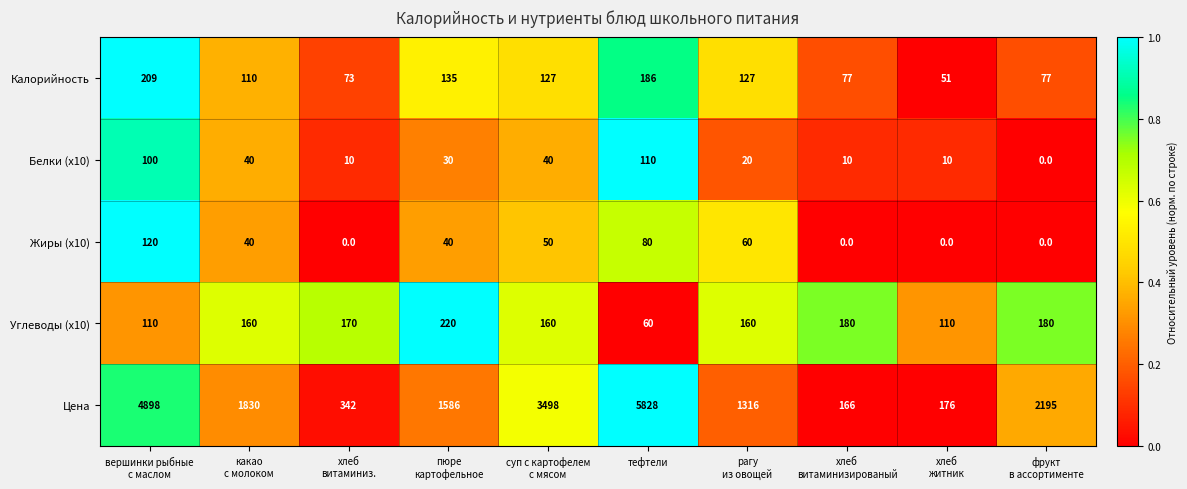

Is it true that Углеводы (x10) equals 97 at тефтели?

False